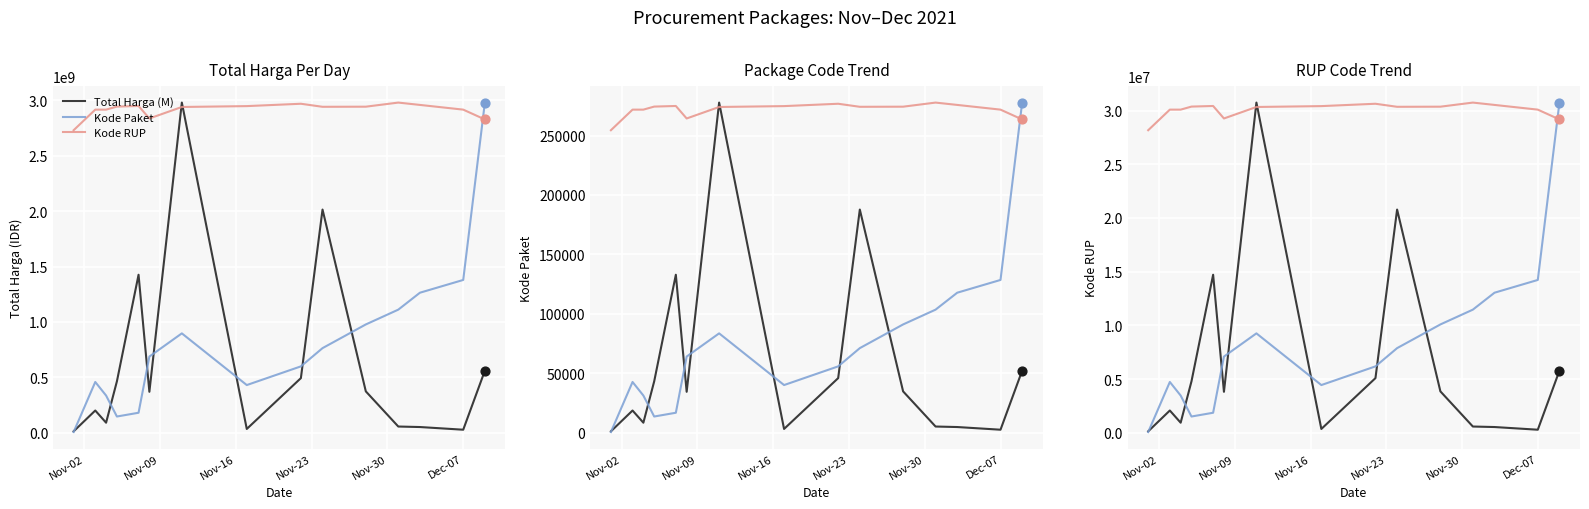

Which series has the widest spread of Y values?

Kode Paket